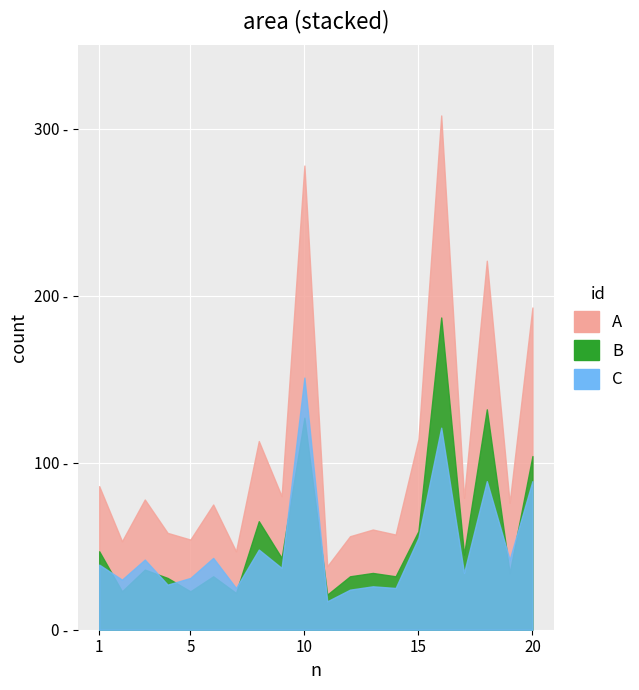

Where is the first local minimum for Total?

2